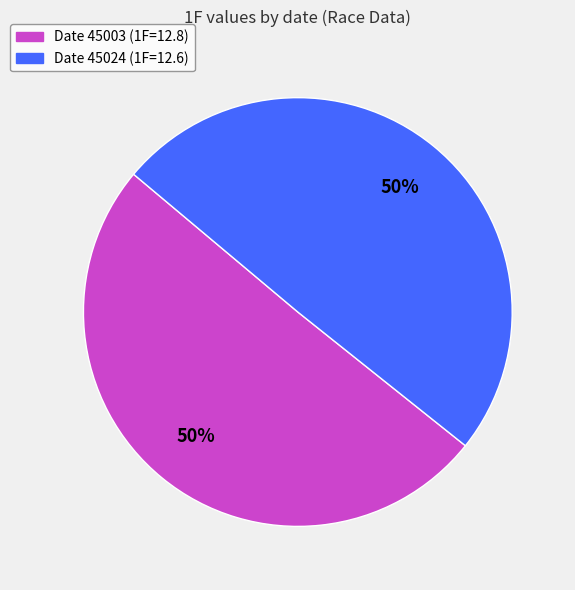

To the nearest percent, what is the average slice percentage?

50%